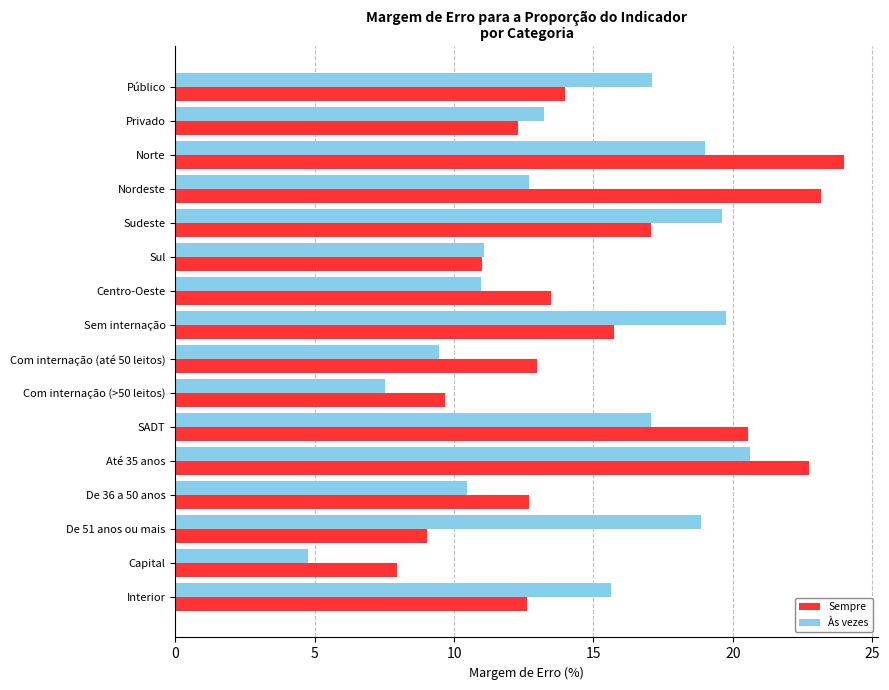

What is the difference between the maximum and minimum values in the Sempre series?

16.1